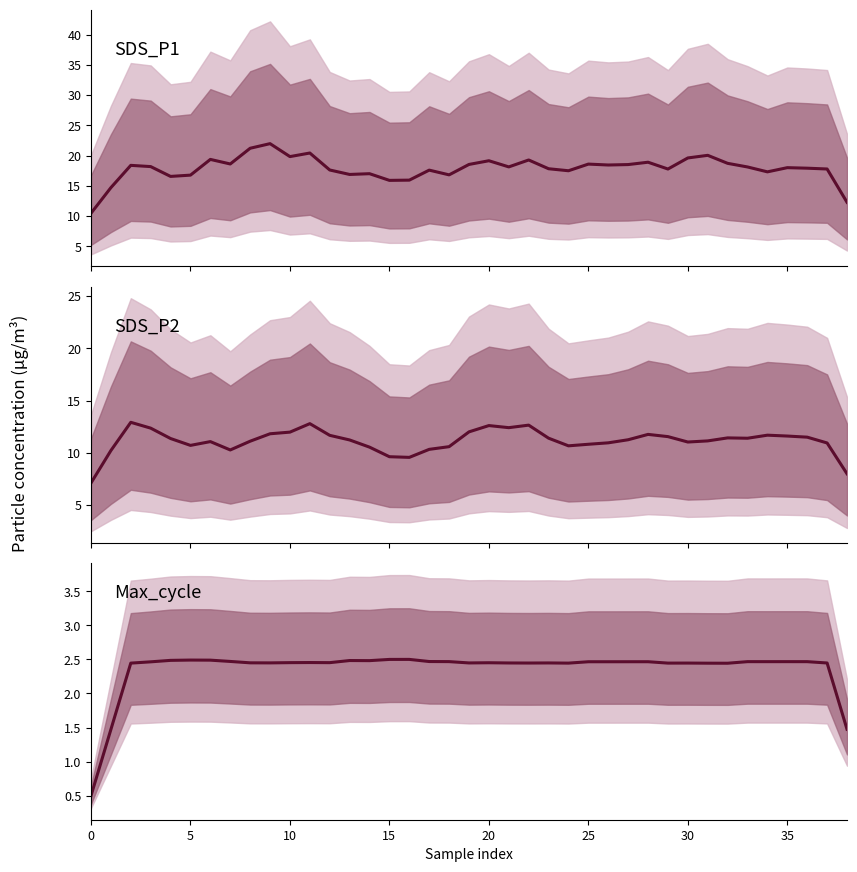

Does the chart have visible grid lines?

No